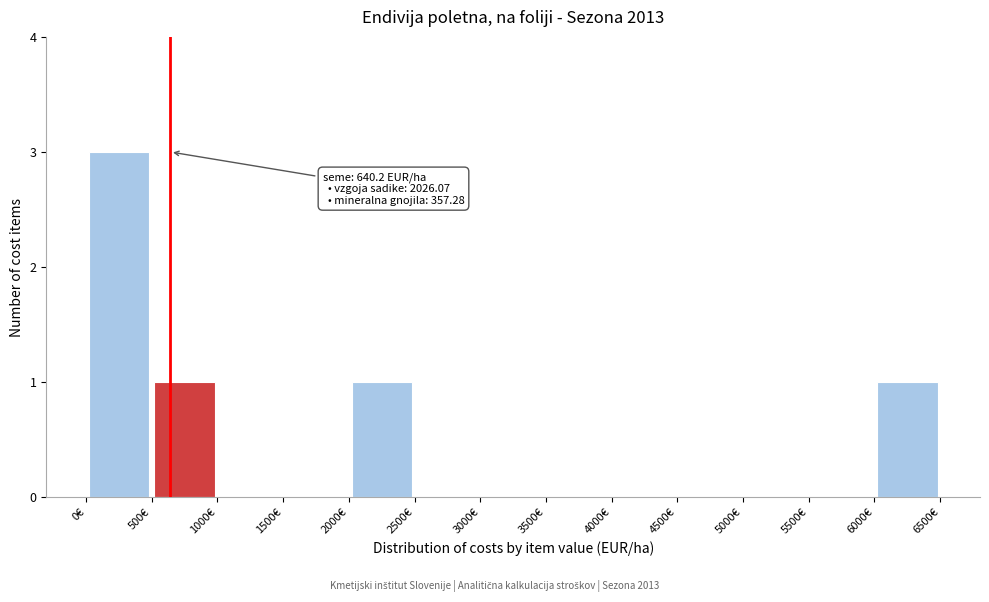

Over which range of the x-axis is the bar tallest?

0 to 500